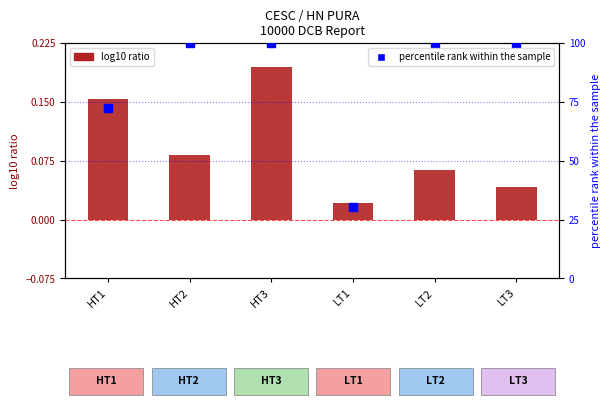

At how many categories does at least one series exceed 68?

5